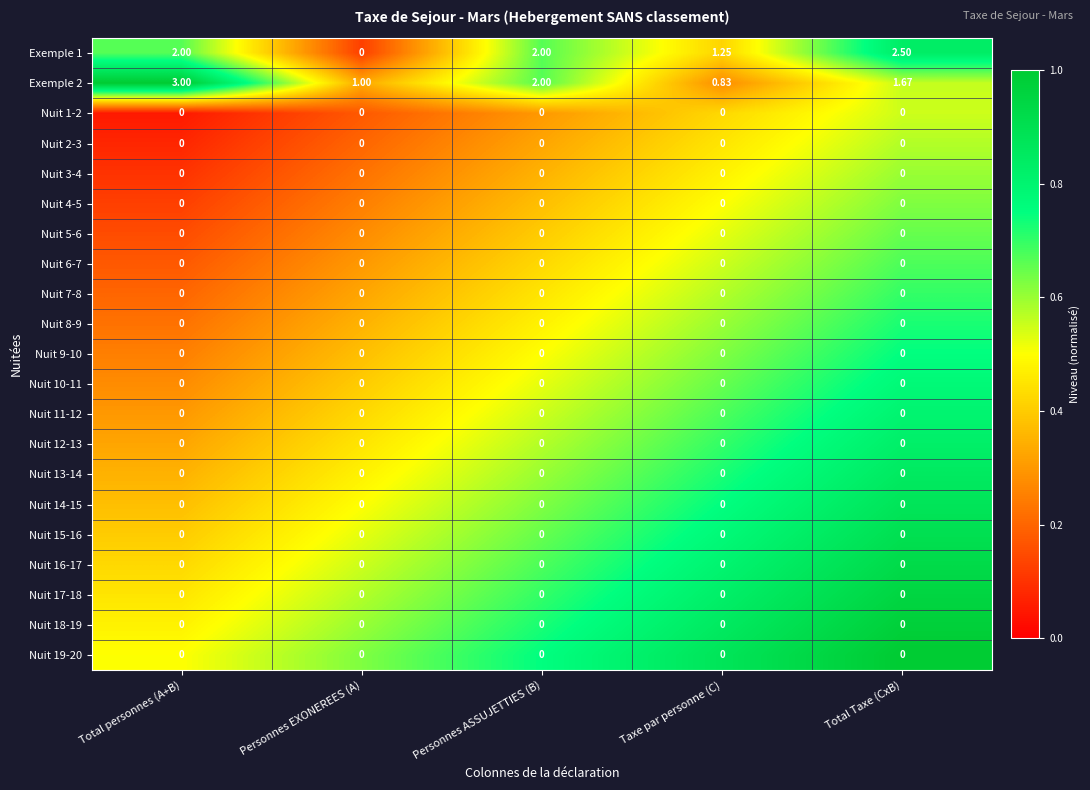

Which label corresponds to the largest value in the chart?

Total personnes (A+B)